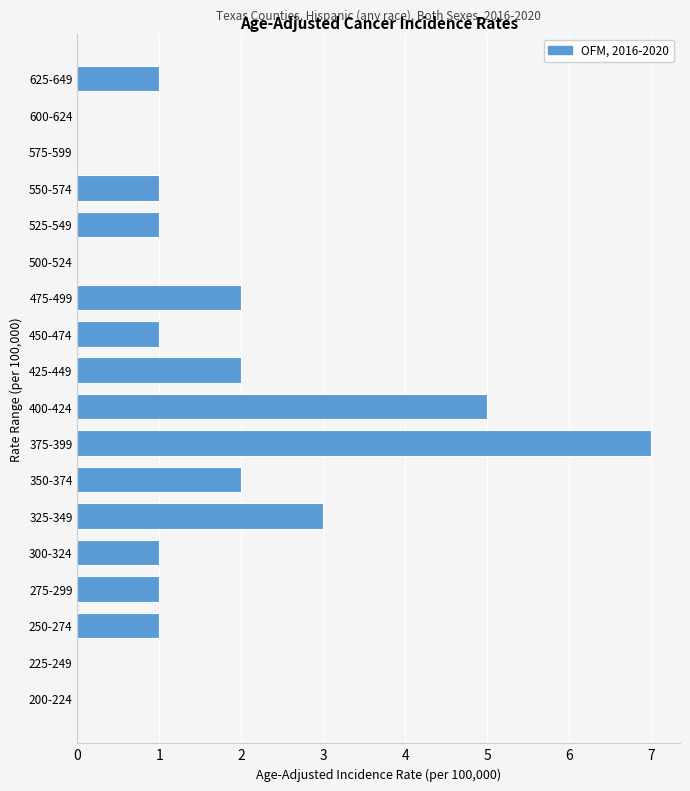

Reading top to bottom, extract all data points from this chart.

625-649=1	600-624=0	575-599=0	550-574=1	525-549=1	500-524=0	475-499=2	450-474=1	425-449=2	400-424=5	375-399=7	350-374=2	325-349=3	300-324=1	275-299=1	250-274=1	225-249=0	200-224=0